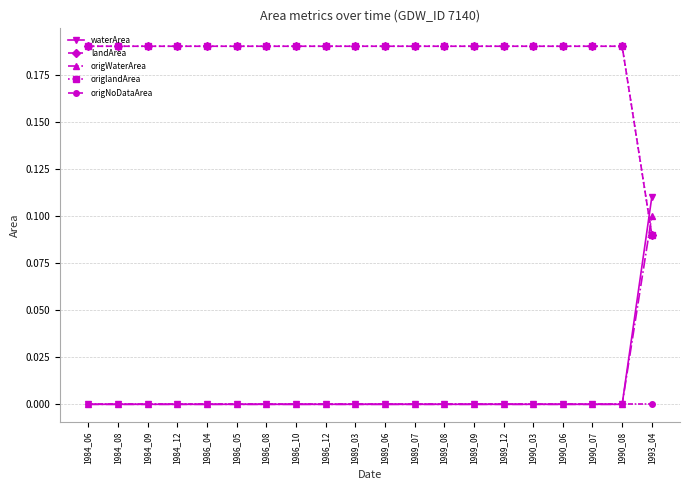

Does the chart have visible grid lines?

Yes